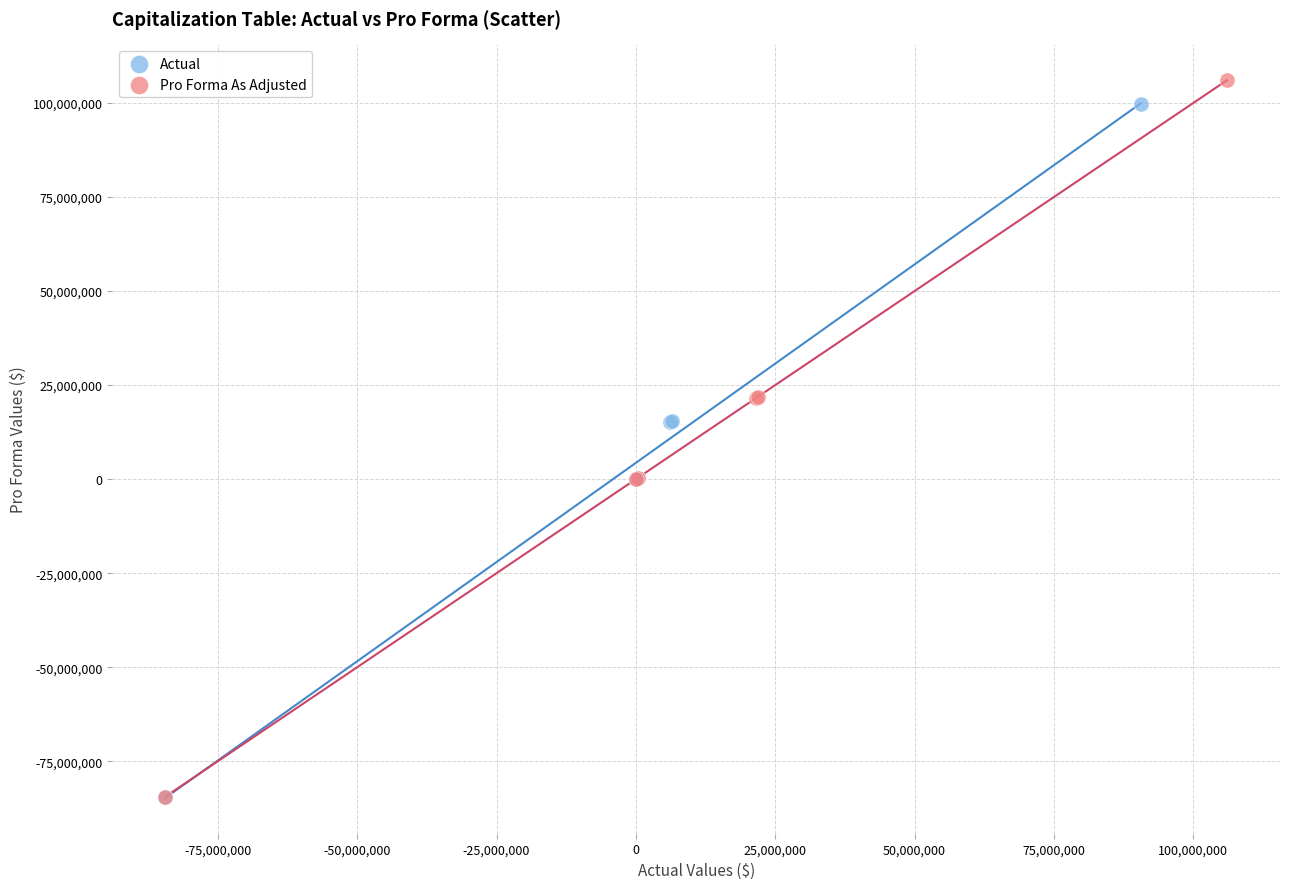

Which series has the widest spread of Y values?

Pro Forma As Adjusted